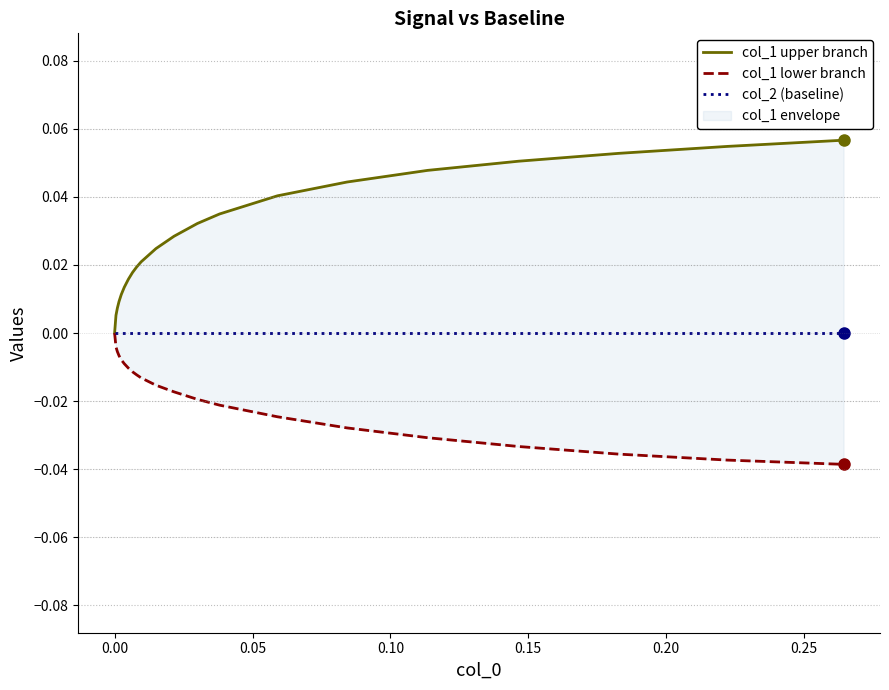

Reading right to left, list all the values displayed in this chart.

col_1 upper branch: 0.1	0.1	0.1	0.1	0.0	0.0	0.0	0.0	0.0	0.0	0.0	0.0	0.0	0.0	0.0	0.0	0.0	0.0	0.0	0.0	0.0
col_1 lower branch: -0.0	-0.0	-0.0	-0.0	-0.0	-0.0	-0.0	-0.0	-0.0	-0.0	-0.0	-0.0	-0.0	-0.0	-0.0	-0.0	-0.0	-0.0	-0.0	-0.0	0.0
col_2 (baseline): 0.0	0.0	0.0	0.0	0.0	0.0	0.0	0.0	0.0	0.0	0.0	0.0	0.0	0.0	0.0	0.0	0.0	0.0	0.0	0.0	0.0